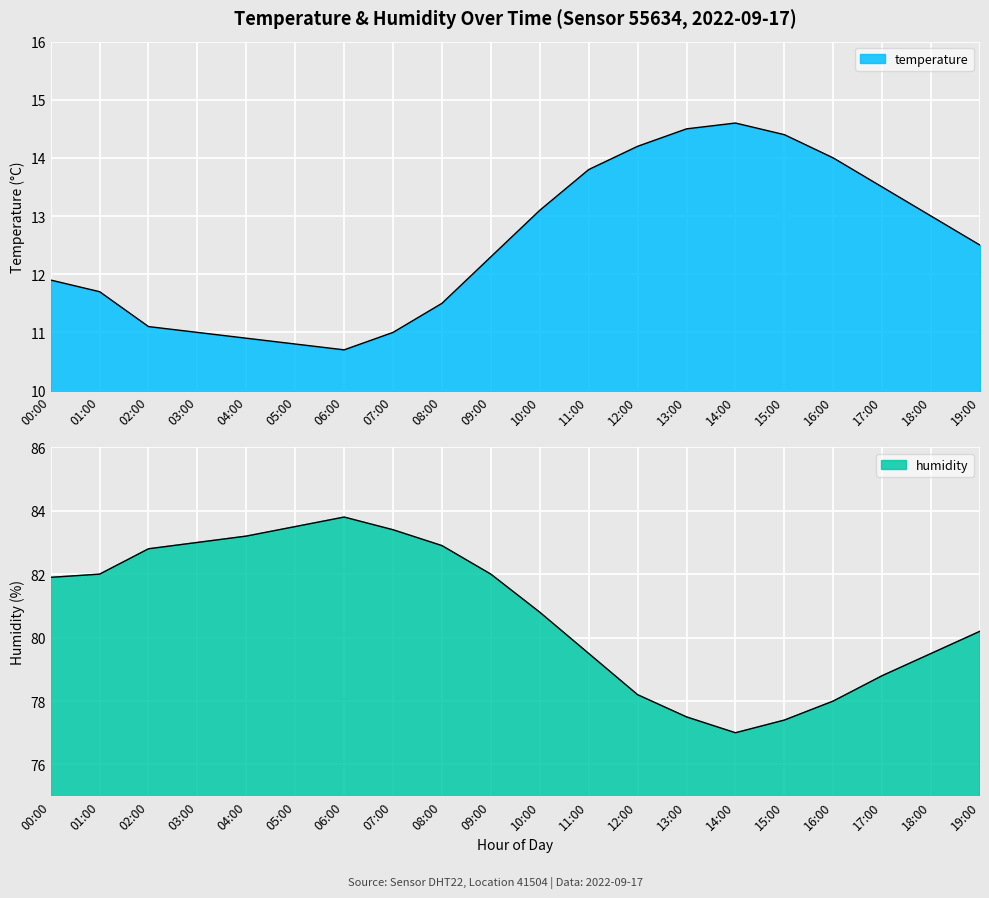

How many categories are shown in the chart?

20